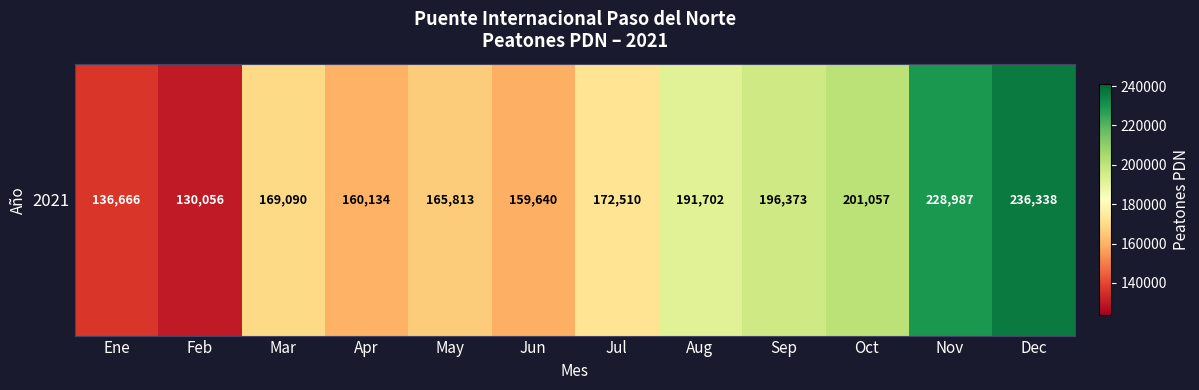

Approximately how many times larger is the value at Mar compared to Dec?

0.7